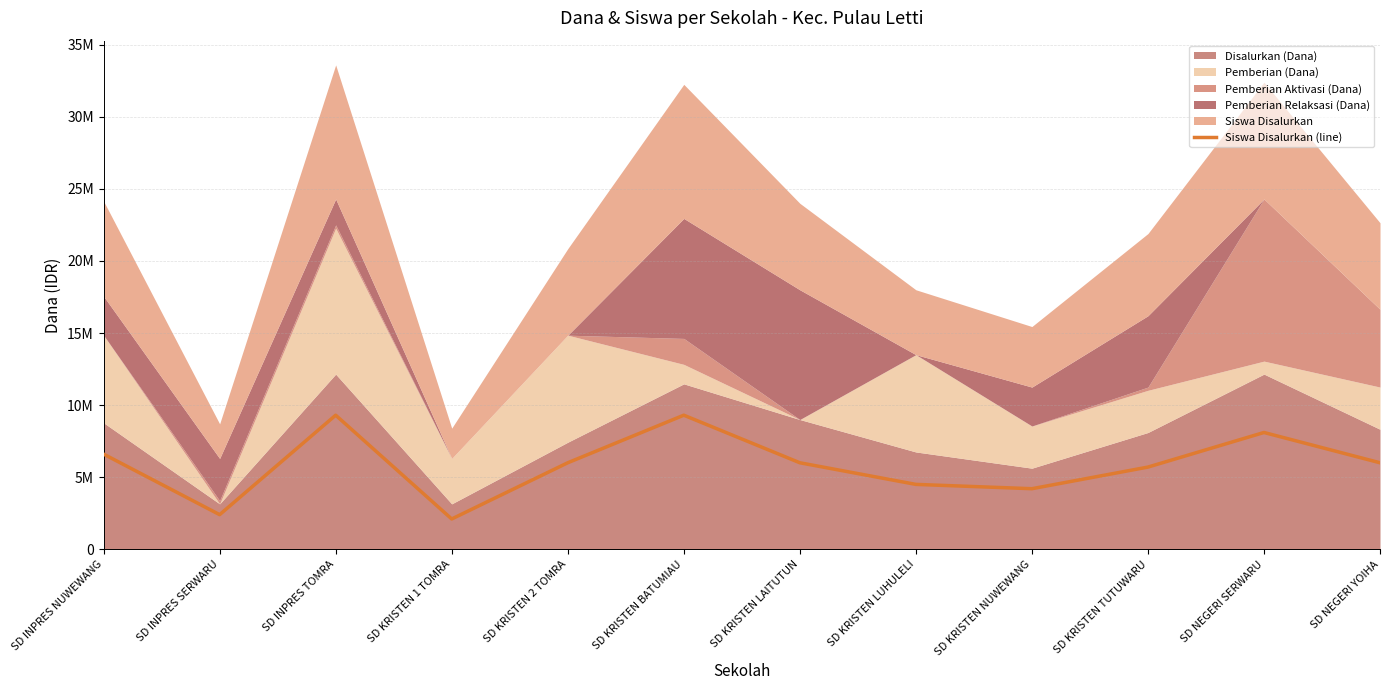

What is the label of the 10th point from the right?

SD INPRES TOMRA